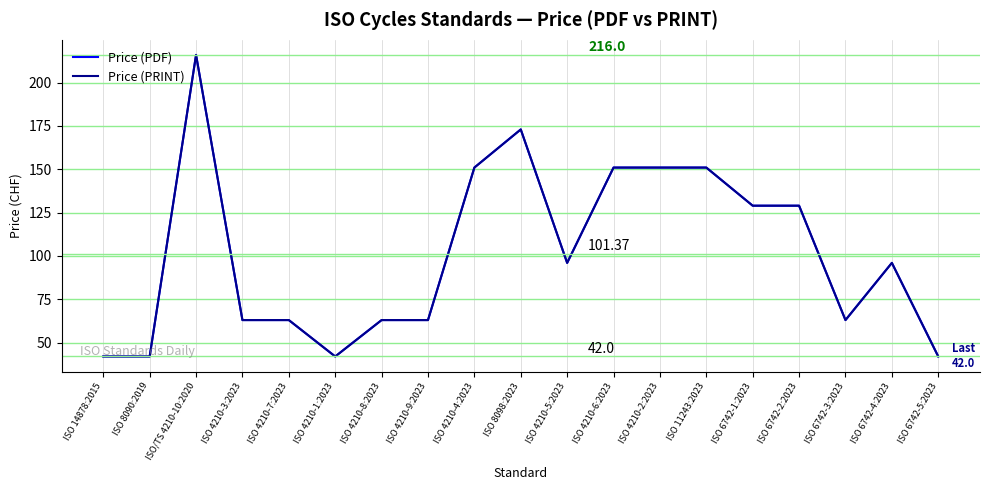

True or false: Price (PRINT) and Price (PDF) intersect in this chart.

False